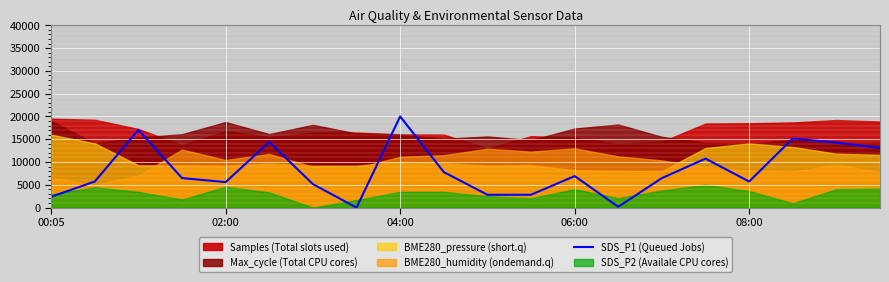

How many lines are shown in the chart?

1